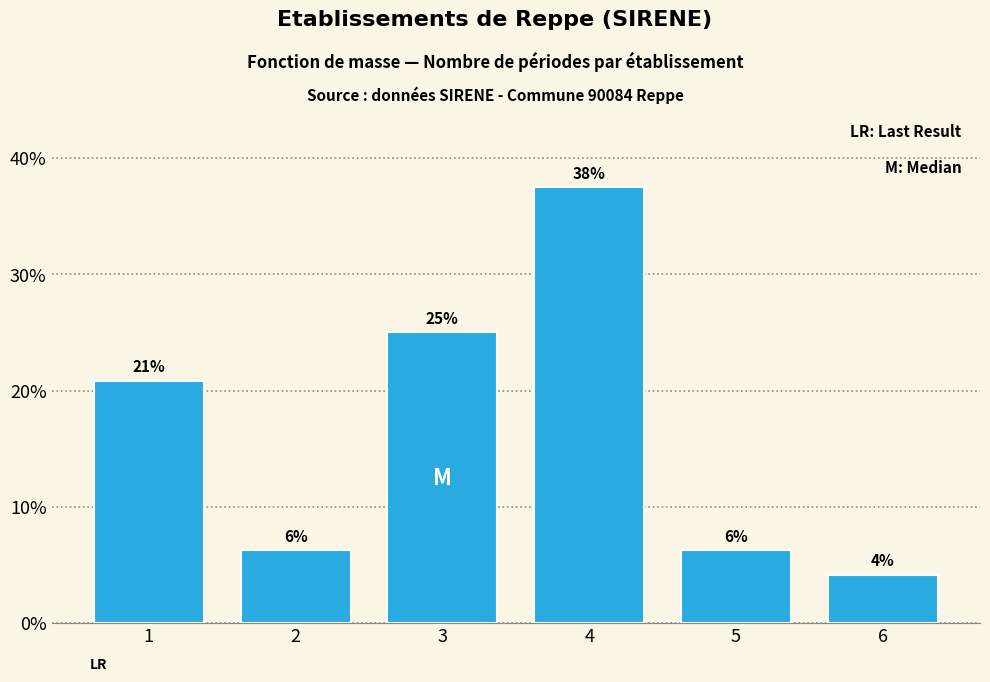

How many bars are there in total?

6